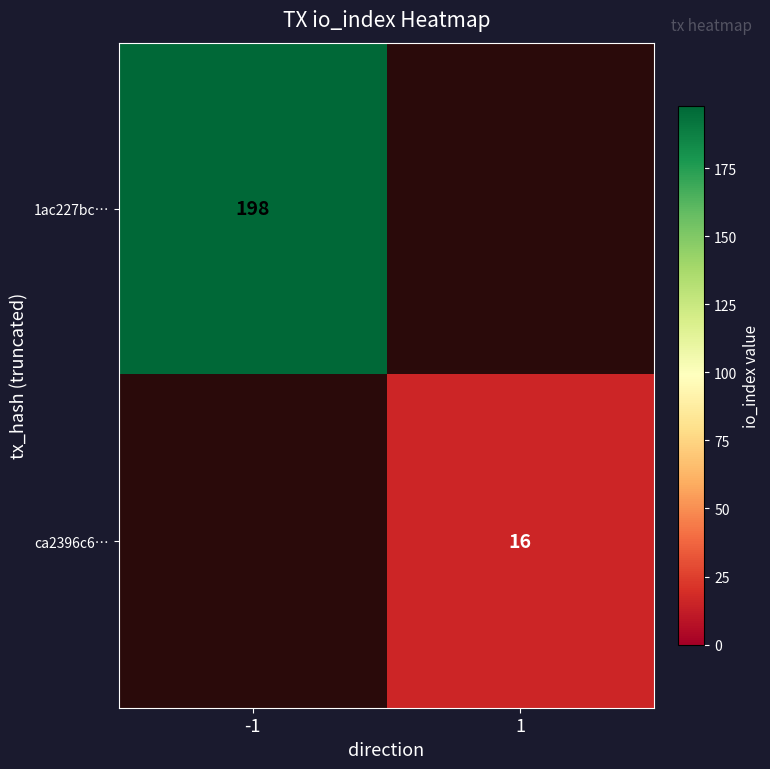

True or false: ca2396c6… has a value of 16 at 1.

True